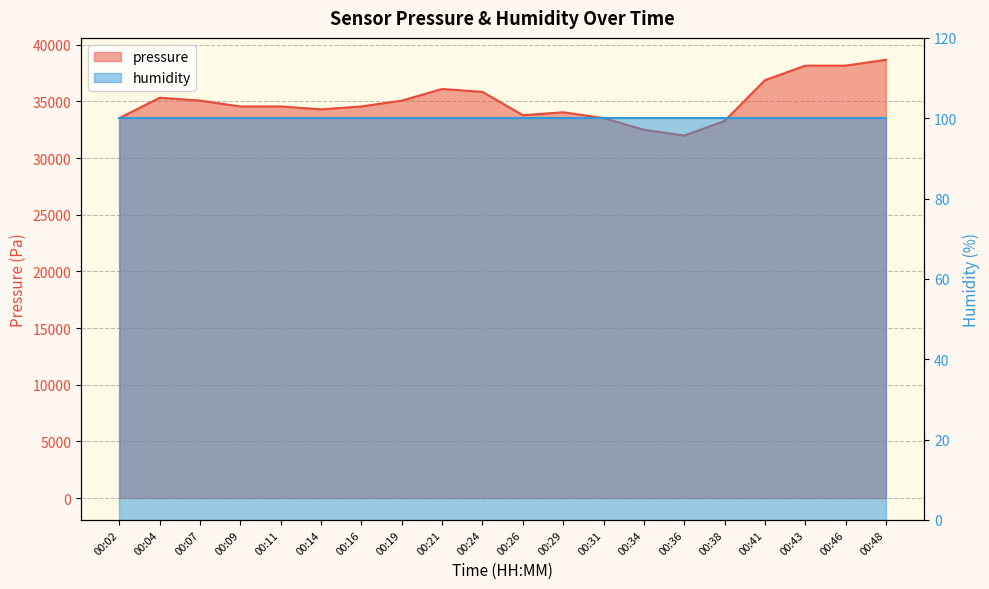

What is the sum of all values?

699787.3